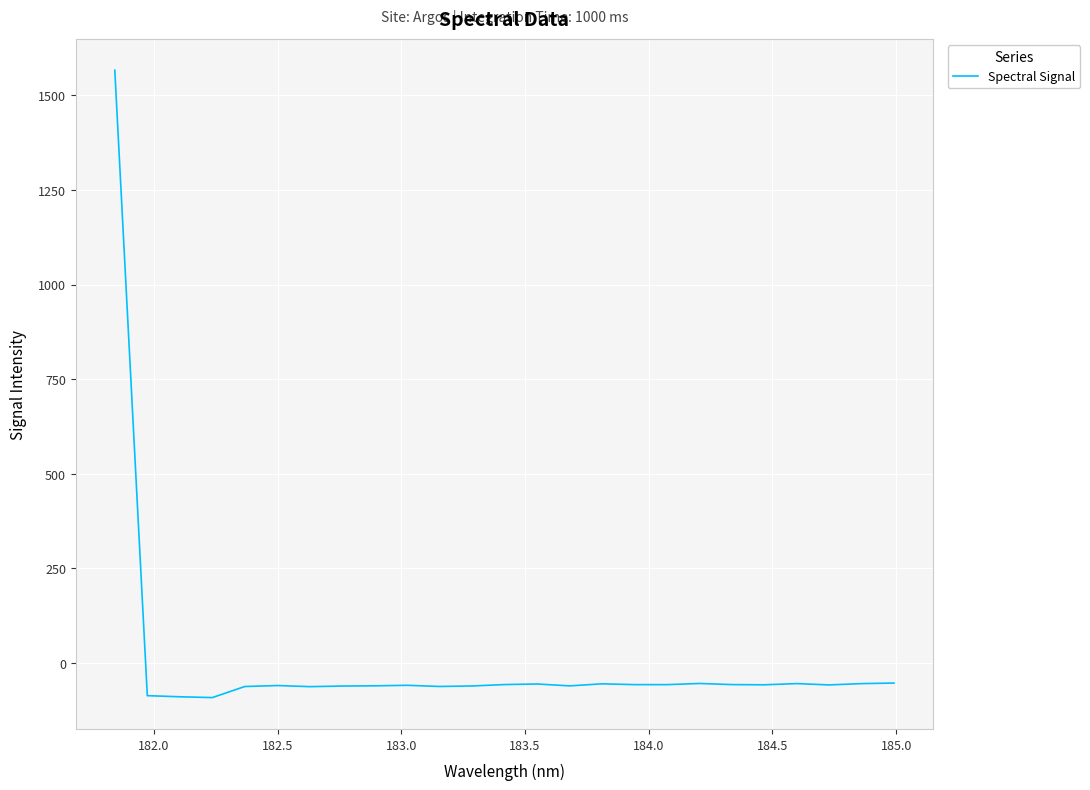

What is the minimum value shown in the chart?

-91.1